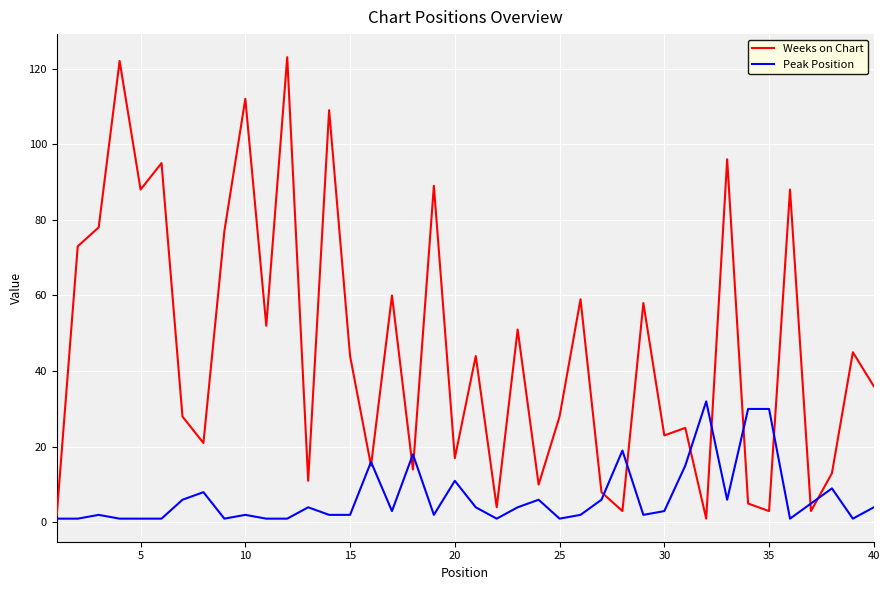

What are all the series names shown in the legend?

Weeks on Chart, Peak Position